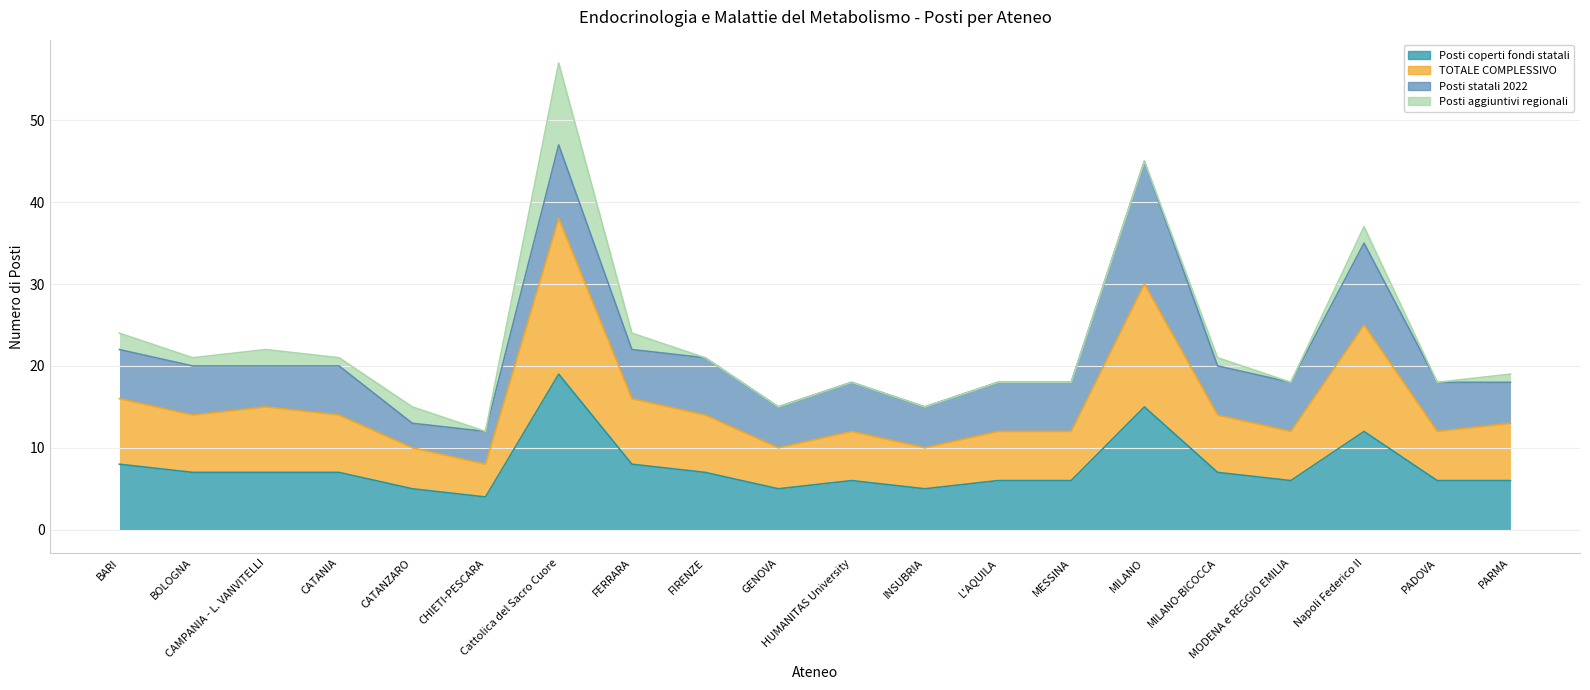

Which series has the largest total across all categories?

TOTALE COMPLESSIVO